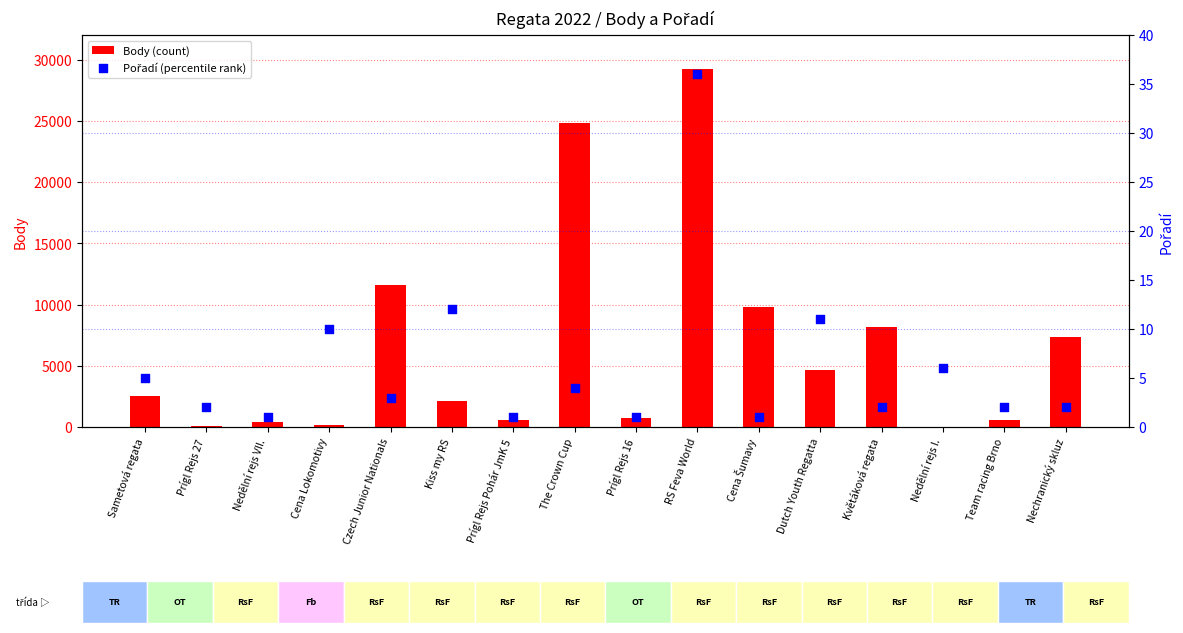

Which series has the largest total across all categories?

Body (count)